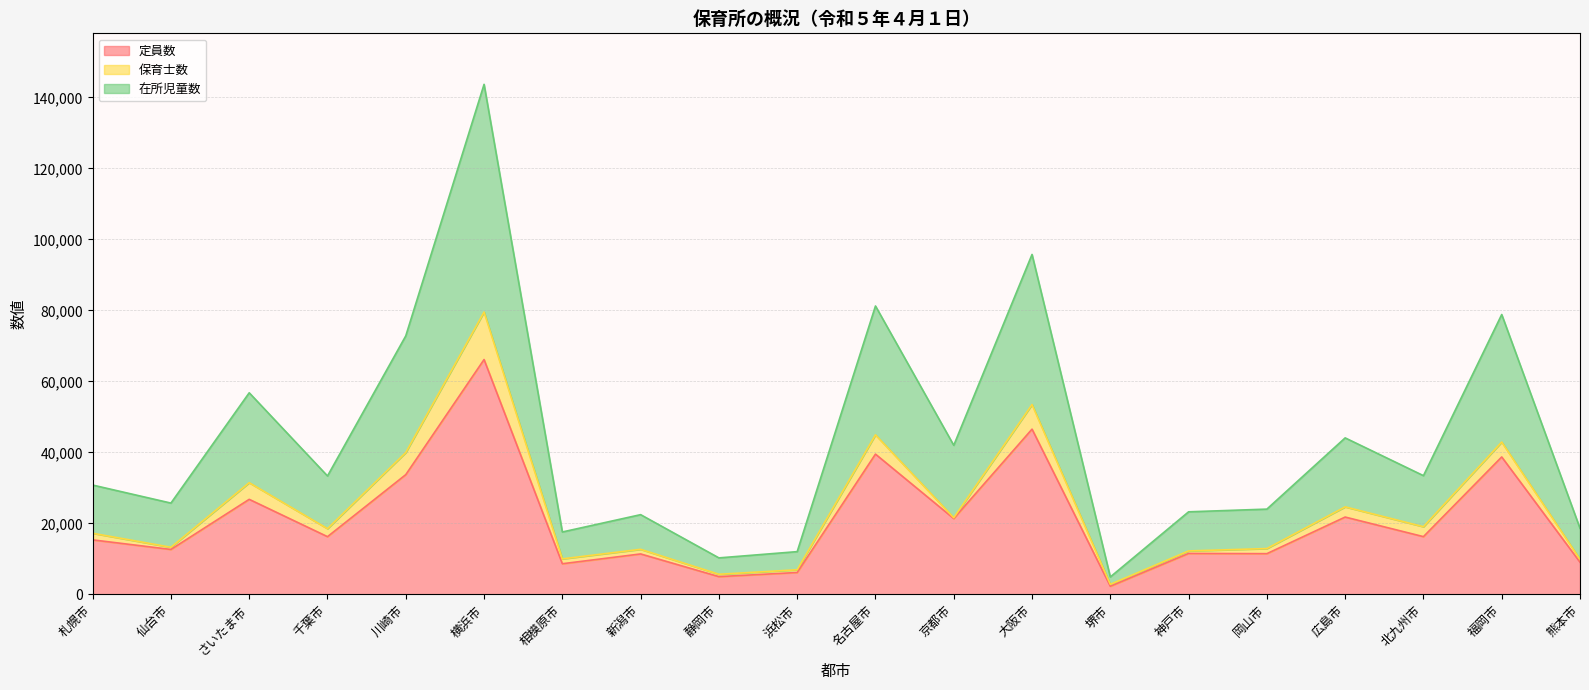

True or false: 定員数 and 在所児童数 intersect in this chart.

False